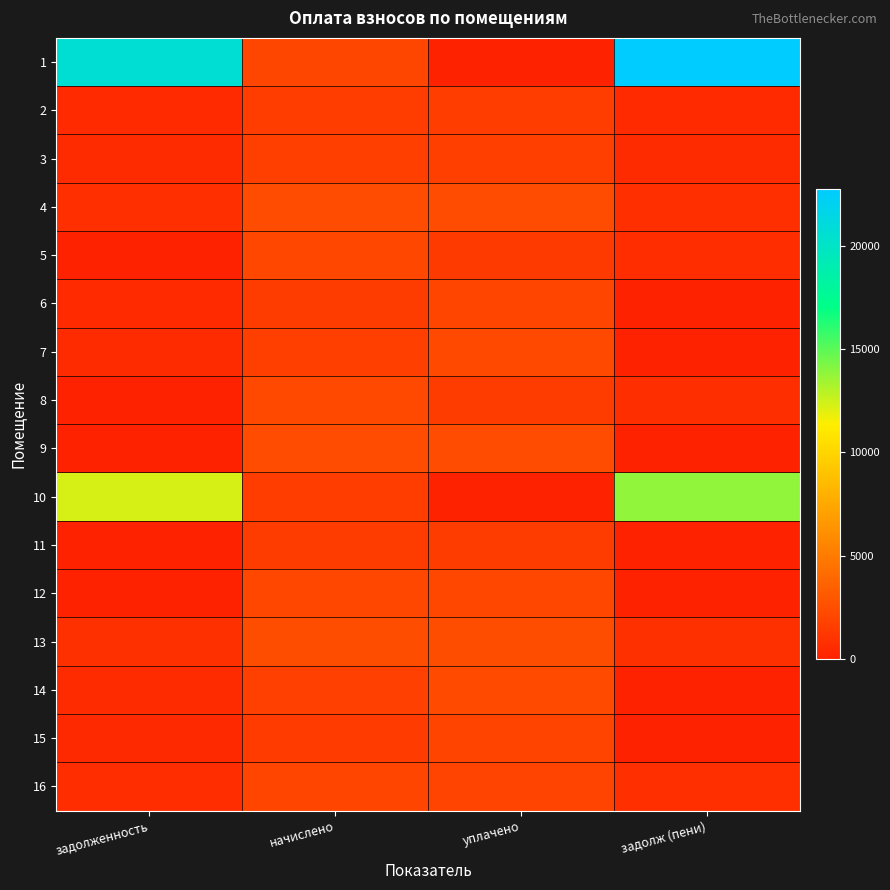

Reading left to right, list all the values displayed in this chart.

1: задолженность=20648.8	начислено=2074.9	уплачено=0.0	задолж (пени)=22723.7
2: задолженность=518.1	начислено=1554.4	уплачено=1554.4	задолж (пени)=518.1
3: задолженность=552.3	начислено=1657.0	уплачено=1657.0	задолж (пени)=552.3
4: задолженность=788.2	начислено=2364.6	уплачено=2364.6	задолж (пени)=788.2
5: задолженность=0.0	начислено=2122.6	уплачено=1415.1	задолж (пени)=707.5
6: задолженность=488.8	начислено=1466.4	уплачено=1955.2	задолж (пени)=0.0
7: задолженность=552.3	начислено=1657.0	уплачено=2209.4	задолж (пени)=0.0
8: задолженность=0.0	начислено=2225.2	уплачено=1483.5	задолж (пени)=741.8
9: задолженность=0.0	начислено=2382.9	уплачено=2382.9	задолж (пени)=0.0
10: задолженность=12275.7	начислено=1554.4	уплачено=0.0	задолж (пени)=13830.0
11: задолженность=0.0	начислено=1499.4	уплачено=1499.4	задолж (пени)=0.0
12: задолженность=0.0	начислено=2122.6	уплачено=2122.6	задолж (пени)=0.0
13: задолженность=804.1	начислено=2412.2	уплачено=2412.2	задолж (пени)=804.1
14: задолженность=569.5	начислено=1708.3	уплачено=2277.8	задолж (пени)=0.0
15: задолженность=474.9	начислено=1459.1	уплачено=1934.0	задолж (пени)=0.0
16: задолженность=673.3	начислено=2020.0	уплачено=1899.1	задолж (пени)=794.1